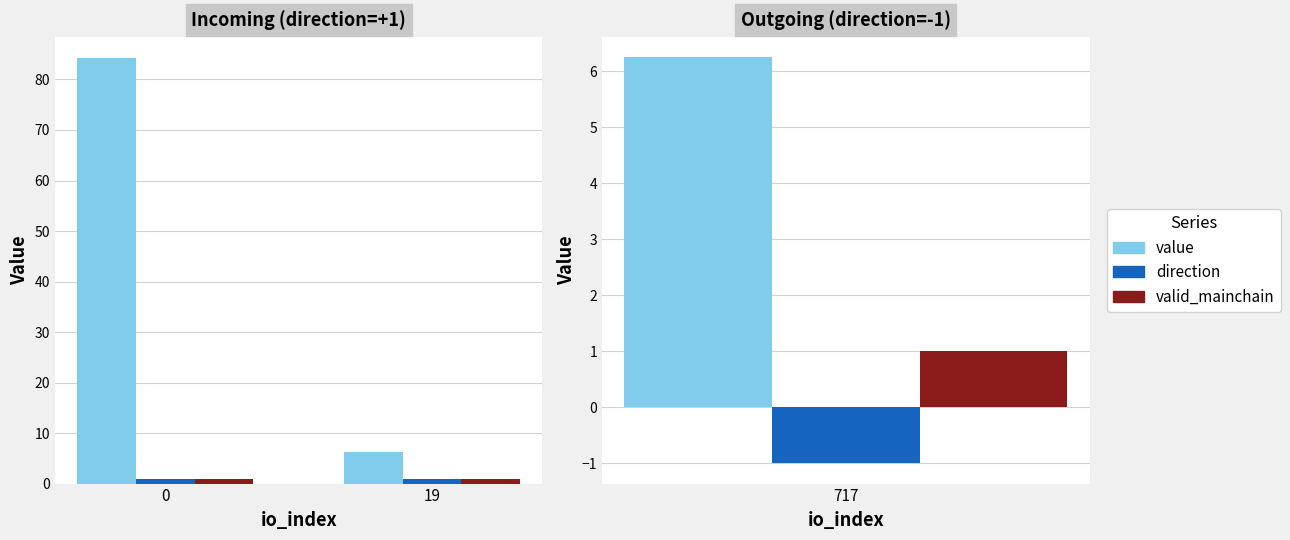

What is the value of the value bar at the 1st from the left?

84.2